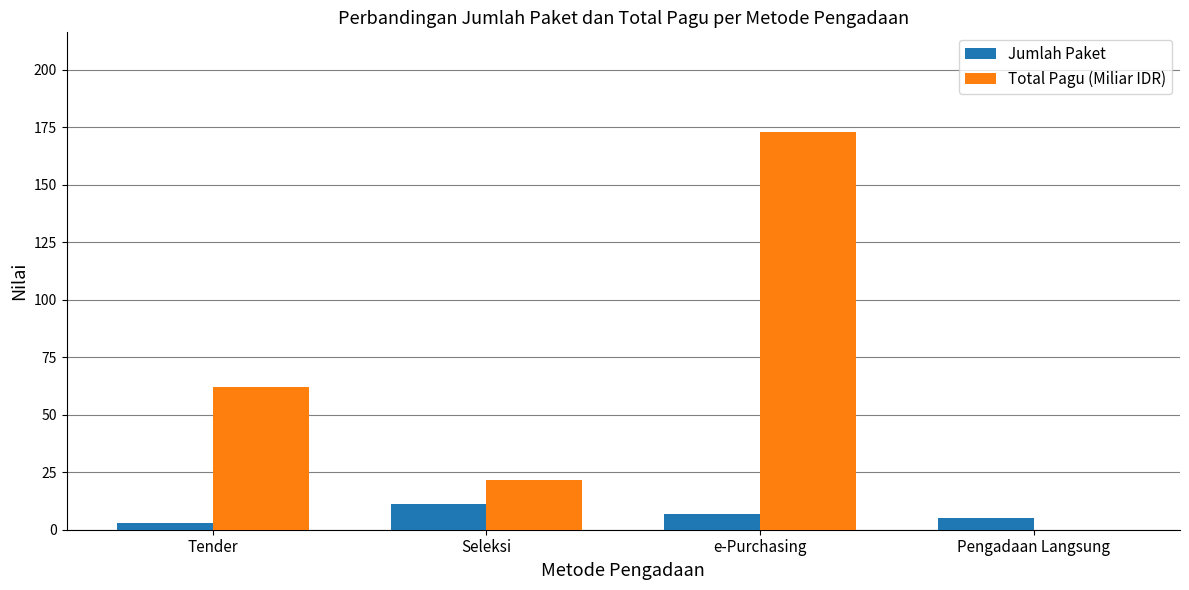

What value does the Total Pagu (Miliar IDR) series have at Seleksi?

21.8